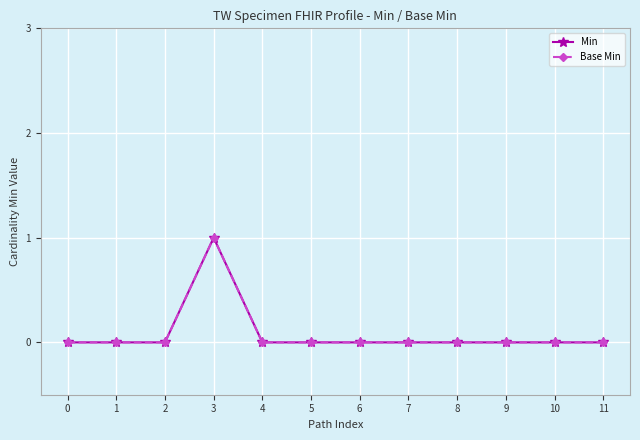

Does the chart have visible grid lines?

Yes